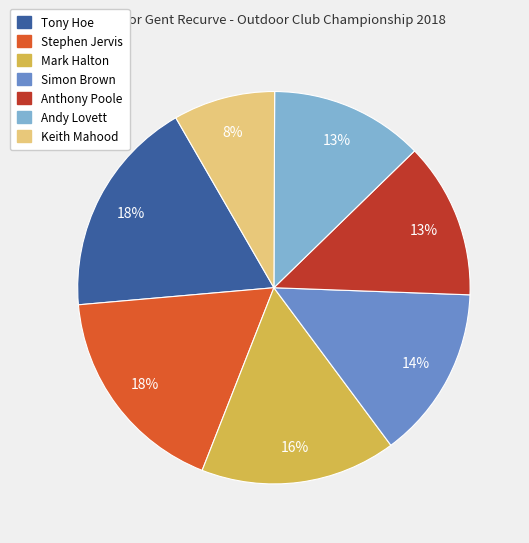

How many segments does this pie chart have?

7